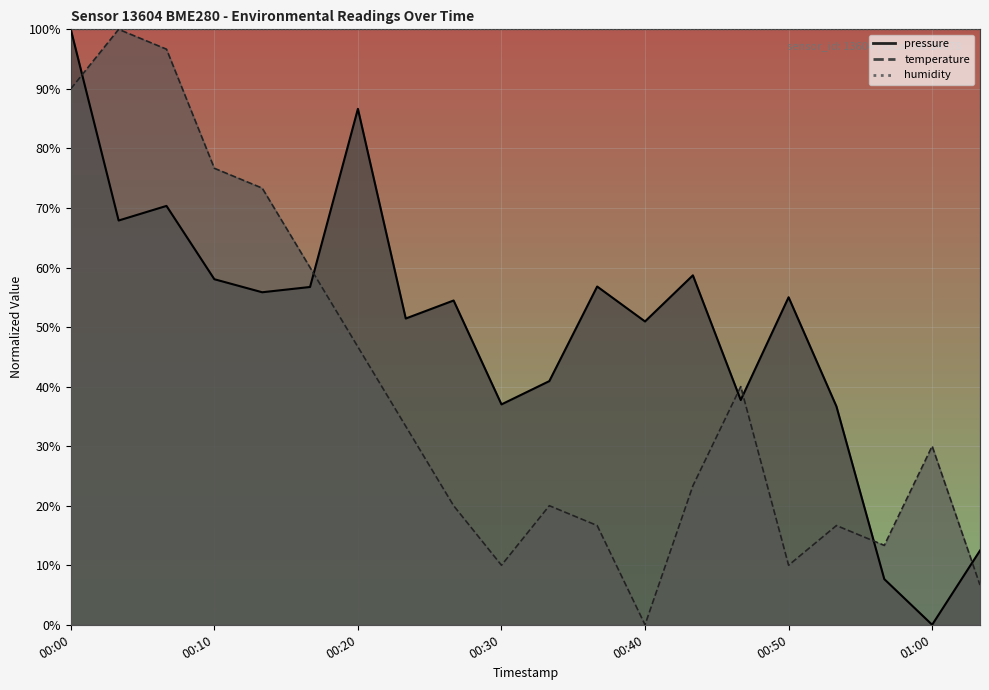

At which label does pressure_line reach its peak?

00:00